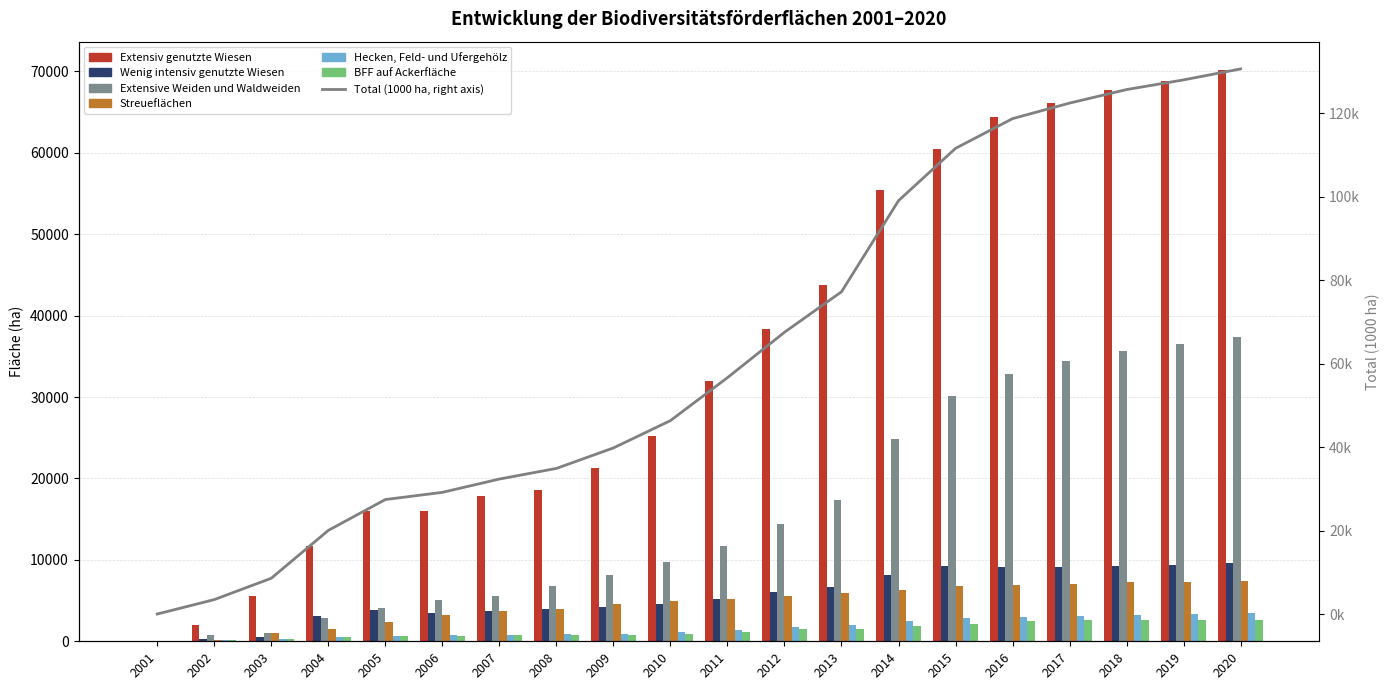

The Extensiv genutzte Wiesen series shows 115.5 at 2001. True or false?

False